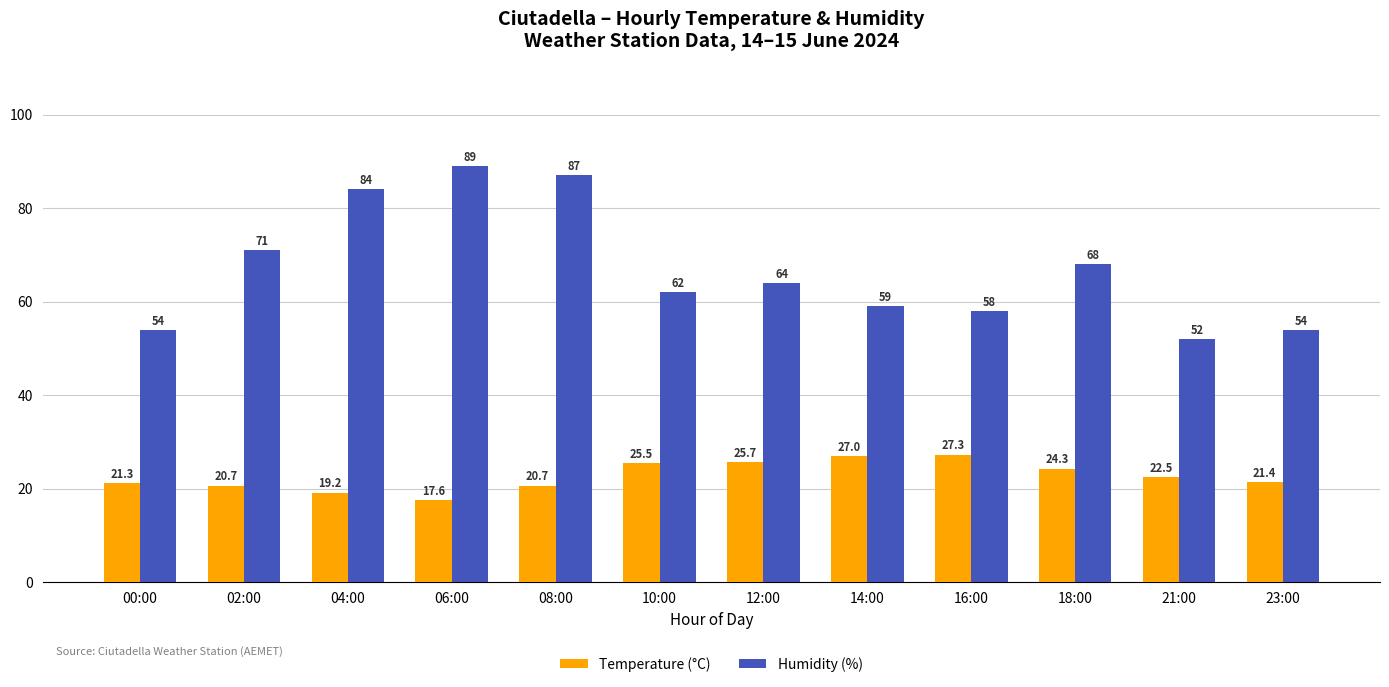

List the series in order of their overall mean, lowest first.

Temperature (°C), Humidity (%)